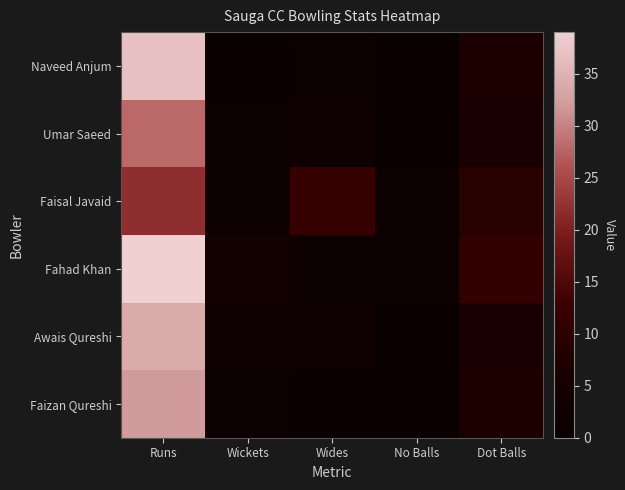

Rank the series at Runs from lowest to highest value.

Faisal Javaid, Umar Saeed, Faizan Qureshi, Awais Qureshi, Naveed Anjum, Fahad Khan